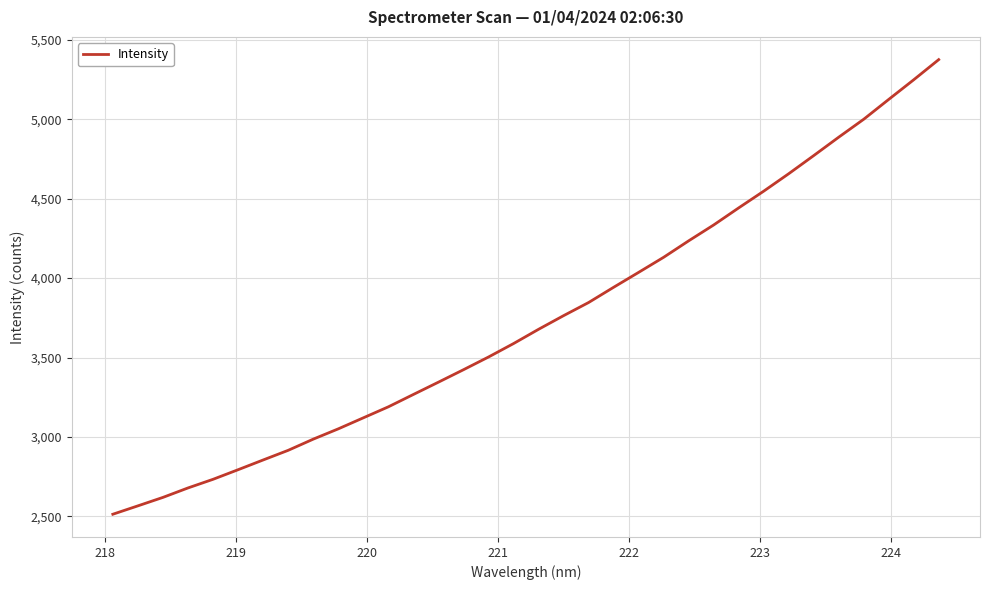

What is the minimum value shown in the chart?

2513.5